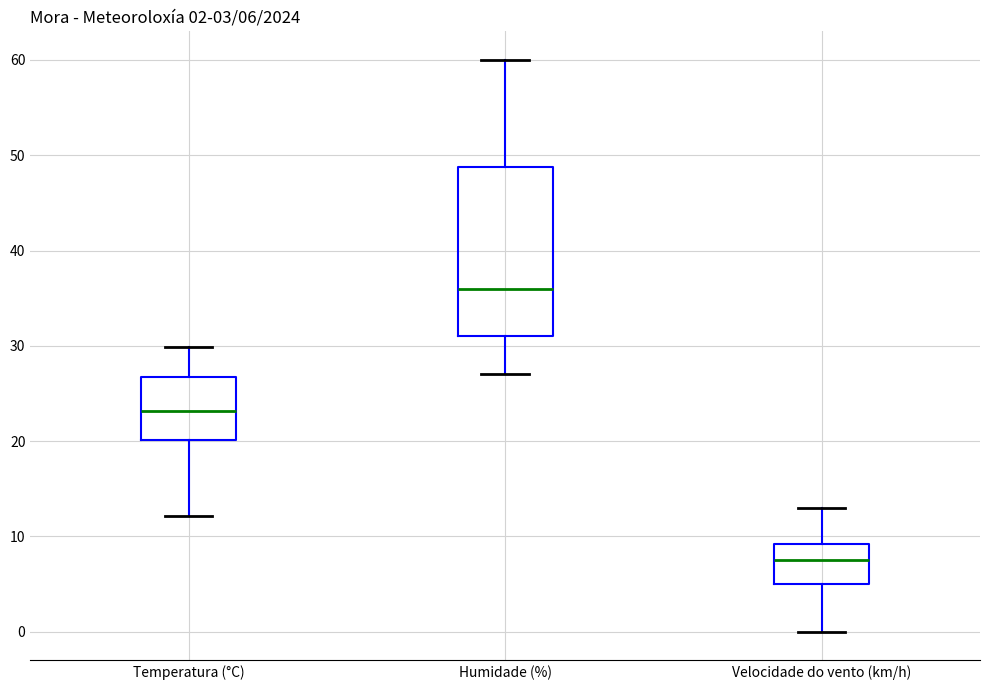

Comparing the boxes themselves (not the whiskers), which one is the tallest?

Humidade (%)